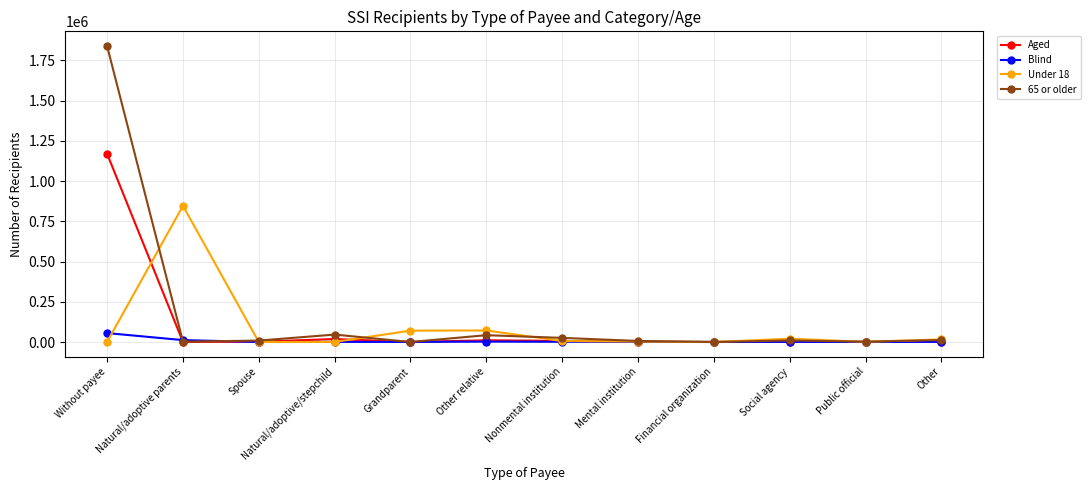

At which category is the sum across all series the highest?

Without payee